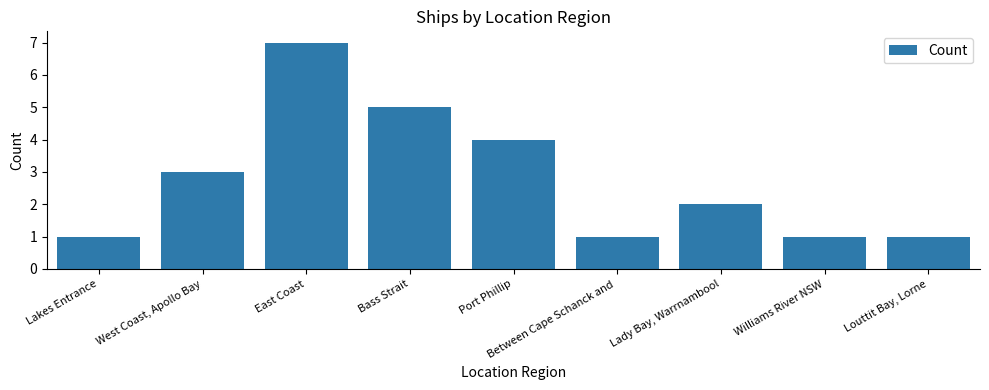

What is the smallest value displayed?

1